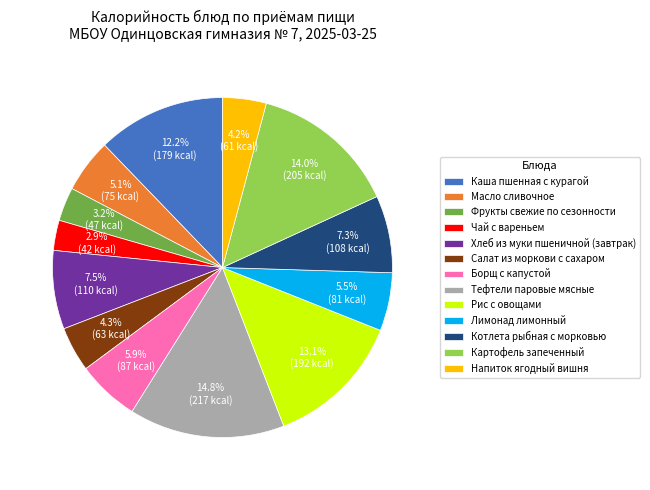

Approximately how many times larger is the value at Салат из моркови с сахаром compared to Борщ с капустой?

0.7